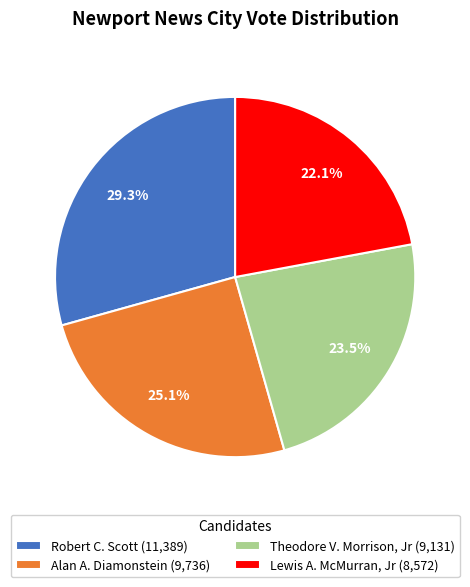

Is there a majority slice in this chart?

No